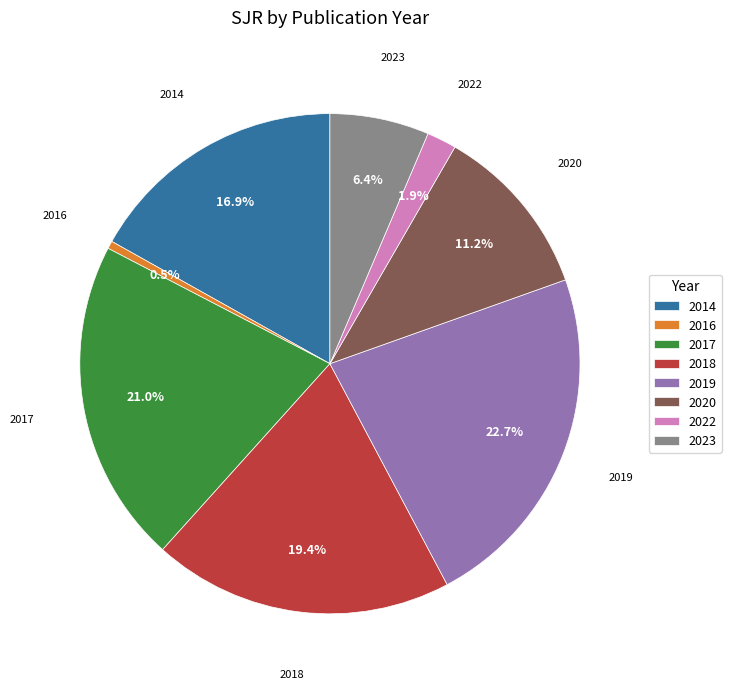

Do 2023 and 2018 together represent more than half of the pie?

No